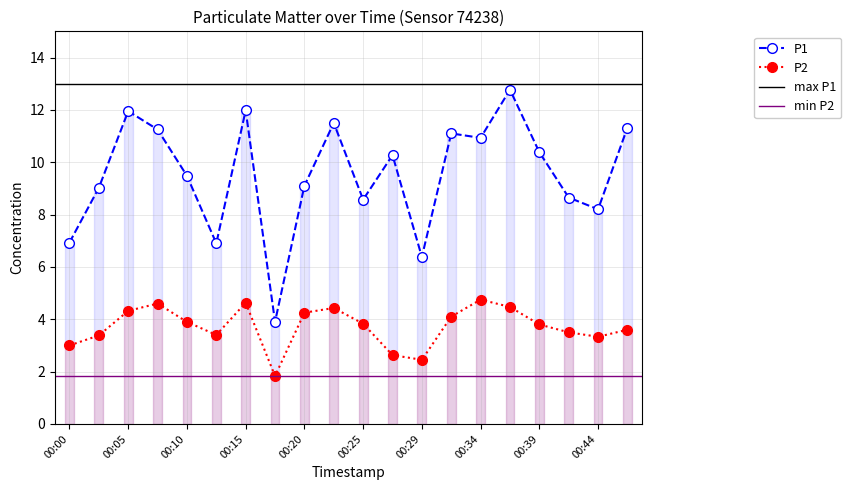

At 00:00, list the series in order from smallest to largest.

P2, P1